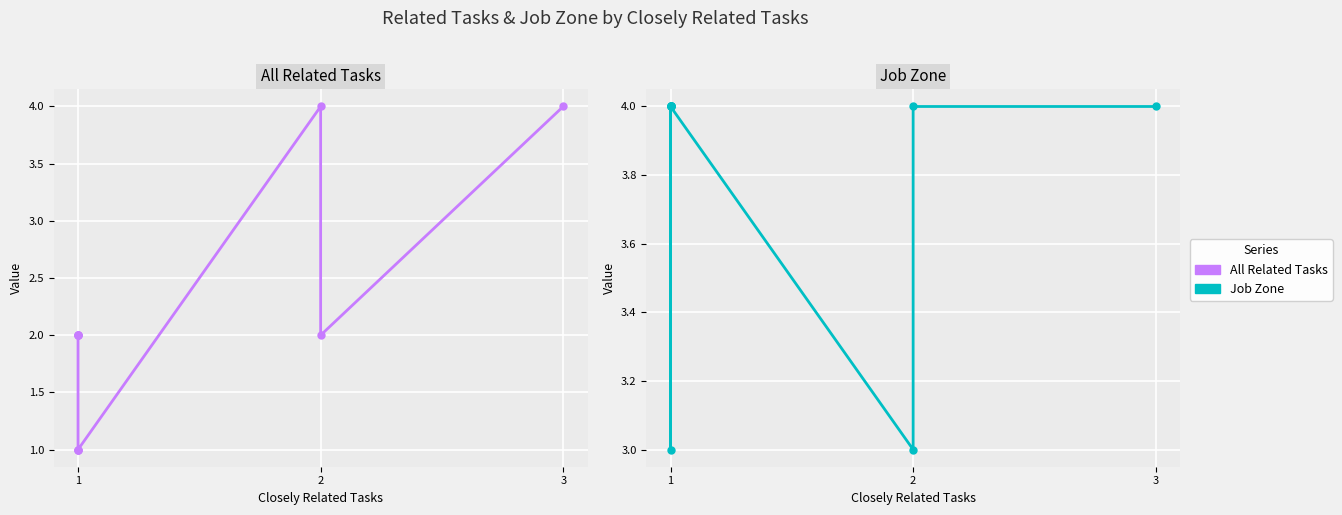

The All Related Tasks series shows 7 at 7. True or false?

False